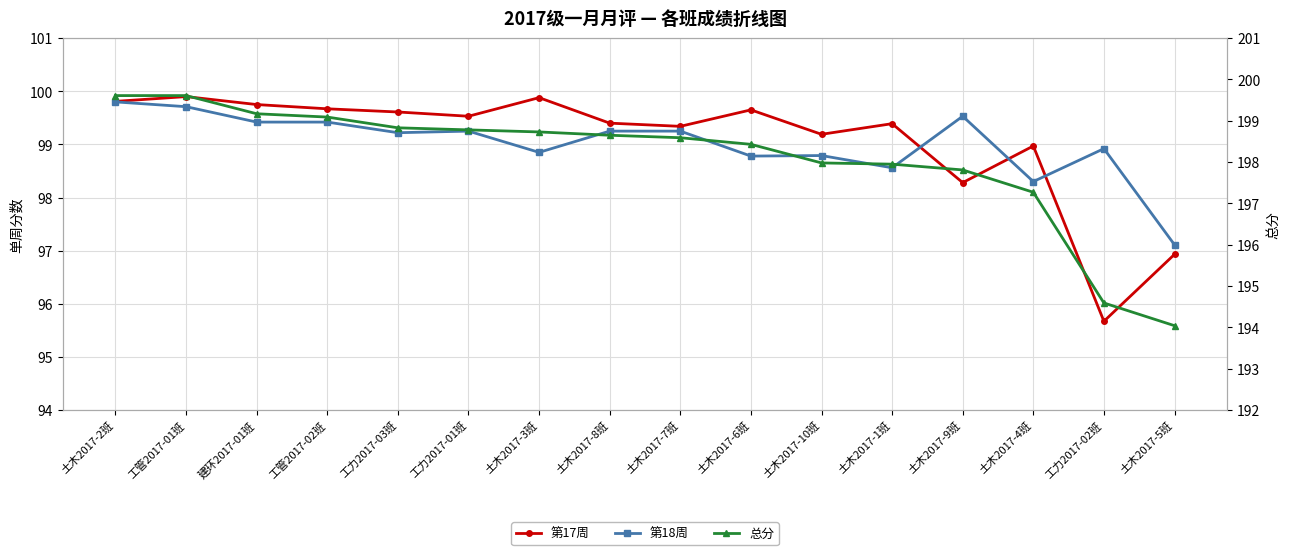

Which series has the largest range (max minus min)?

总分